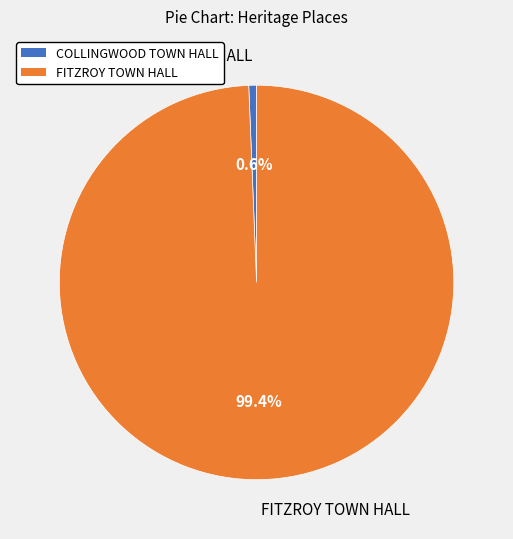

To the nearest percent, what is the combined percentage of FITZROY TOWN HALL and COLLINGWOOD TOWN HALL?

100%